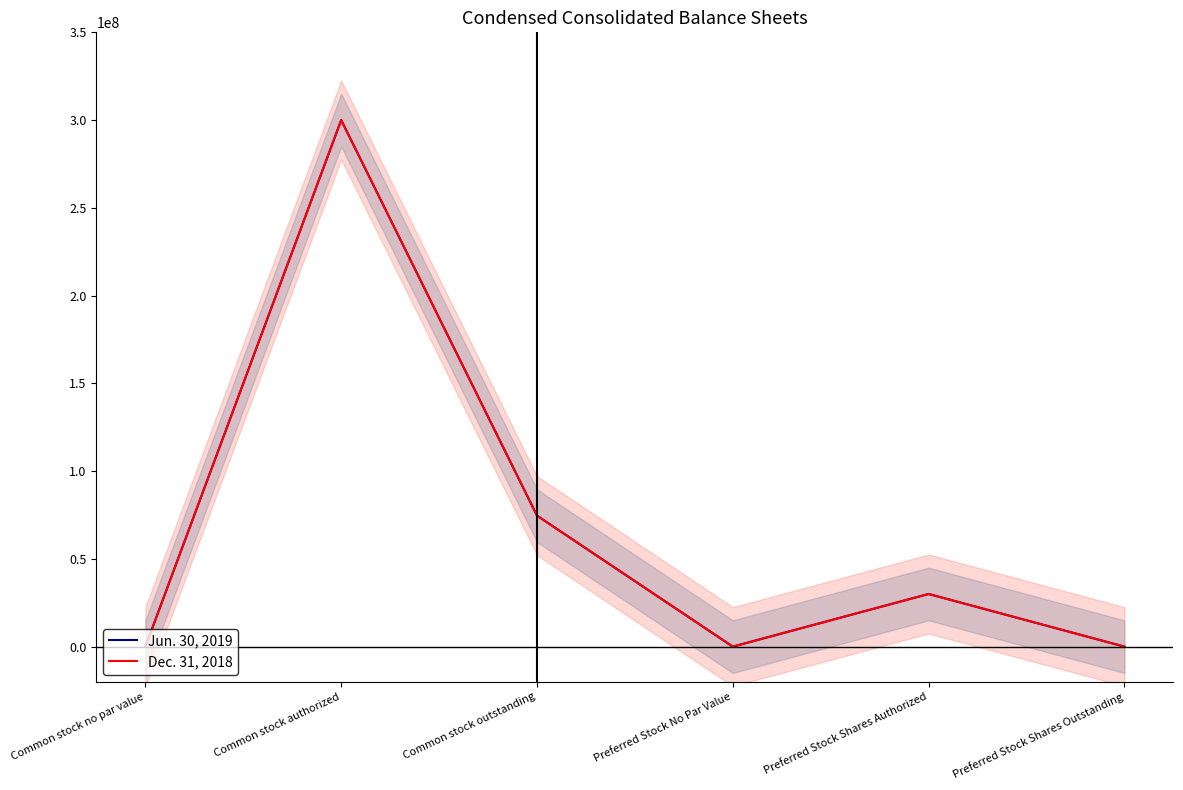

What is the total value across all series at Common stock outstanding?

149255116